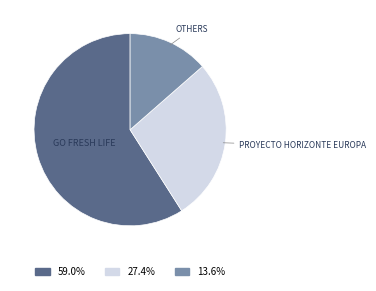

Does any single category account for the majority?

Yes